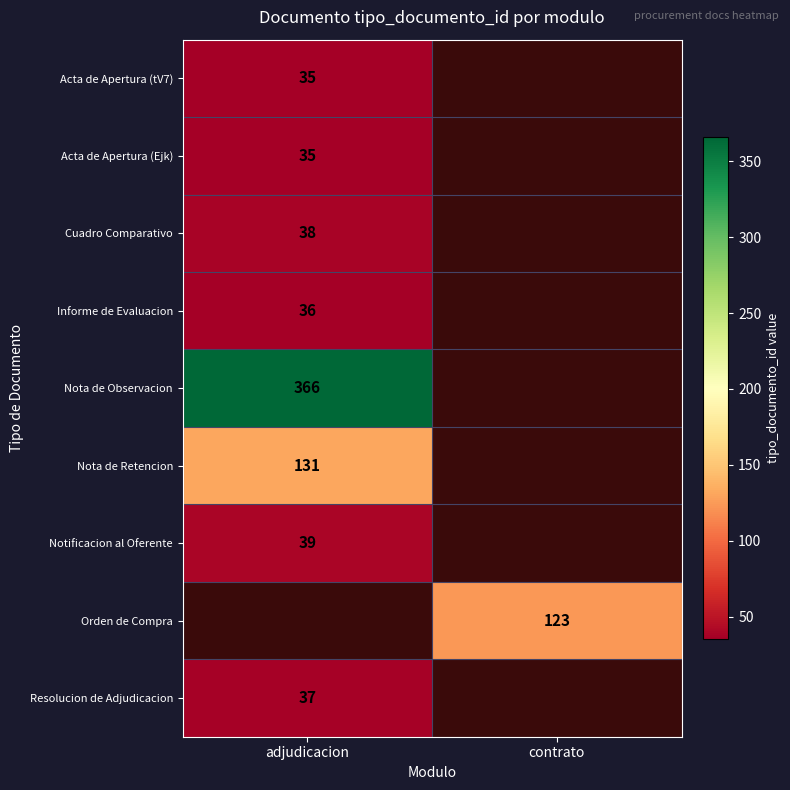

The value of Orden de Compra at contrato is 35. True or false?

False